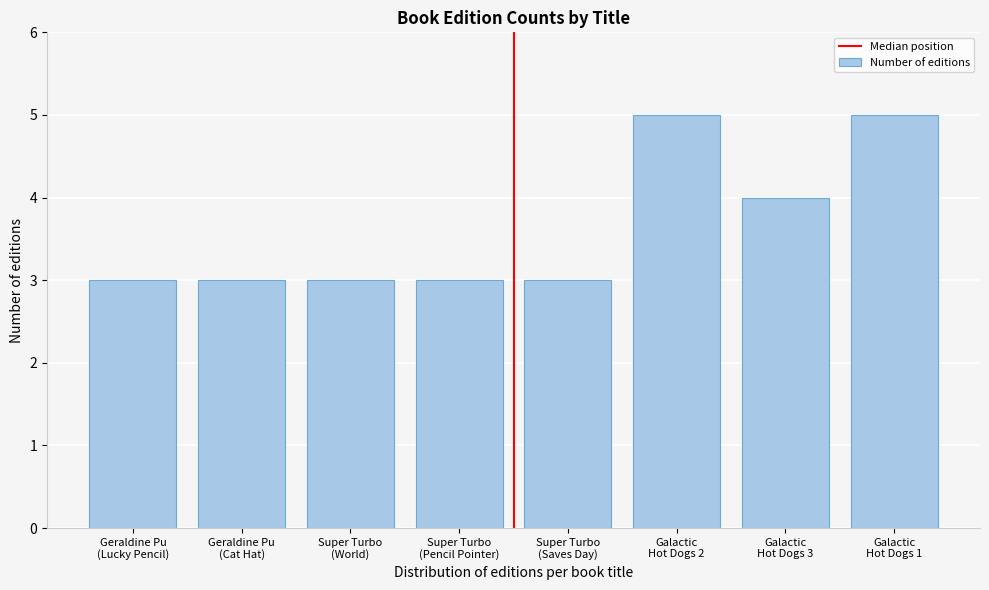

Reading left to right, what are all the values shown in this chart?

3	3	3	3	3	5	4	5